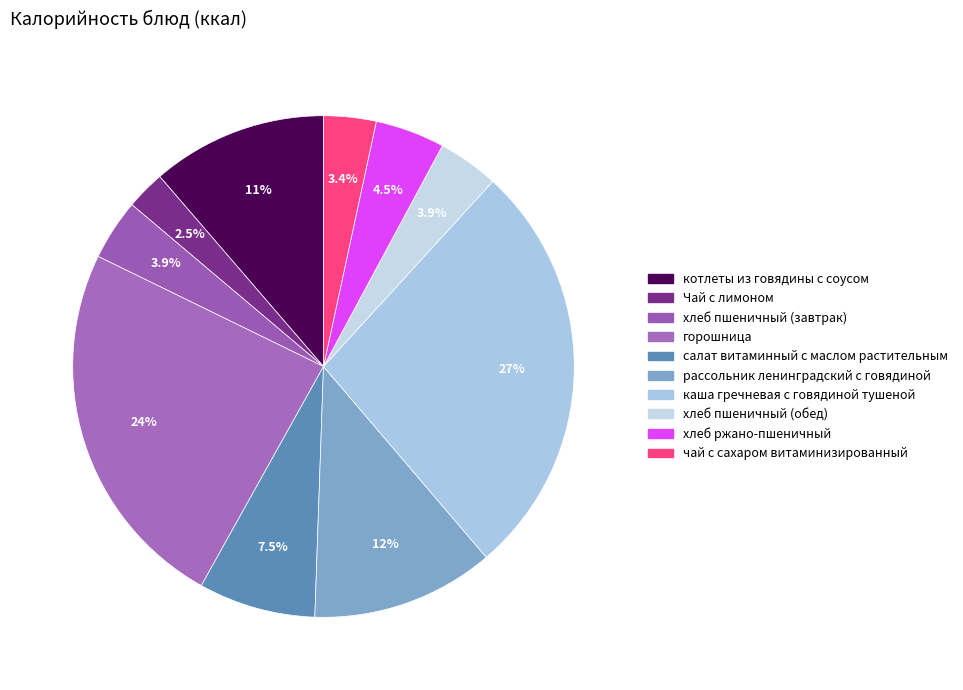

How many slices are in this pie chart?

10